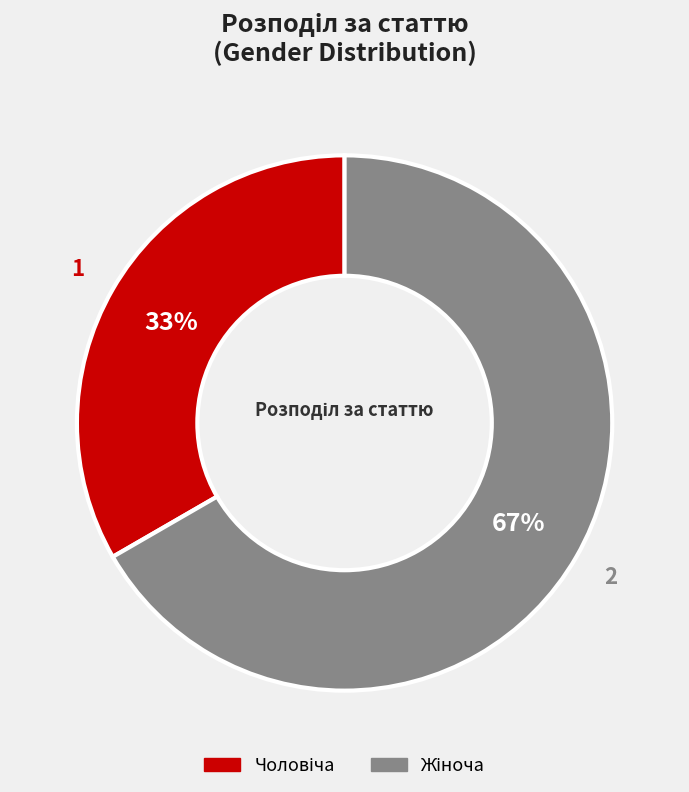

How many segments does this pie chart have?

2